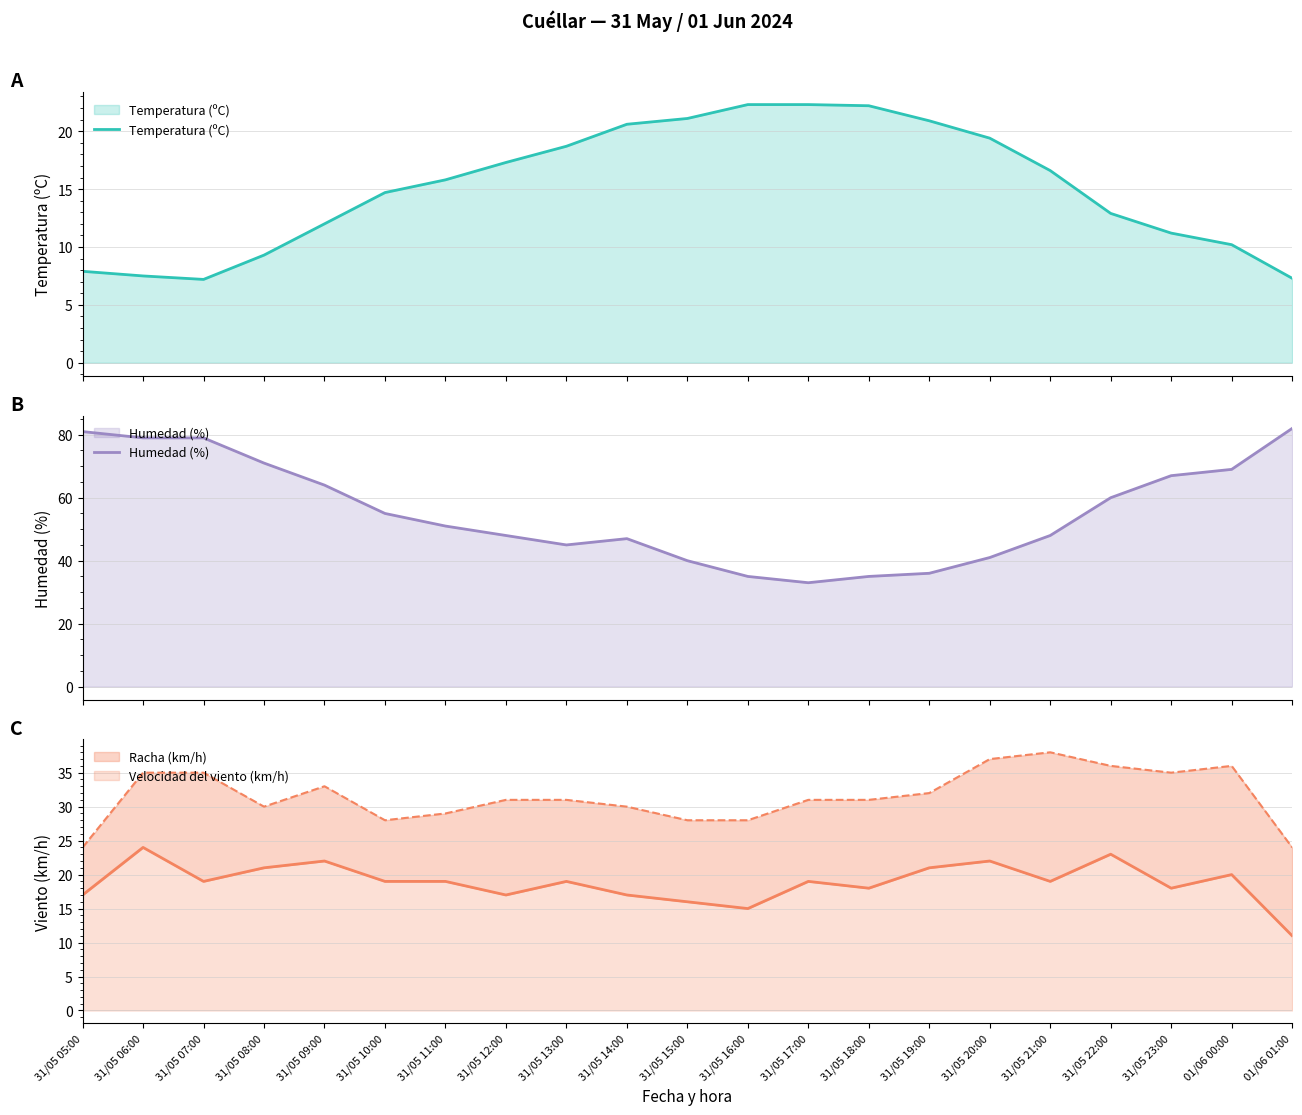

What is the maximum value for Temperatura (ºC)?

22.3